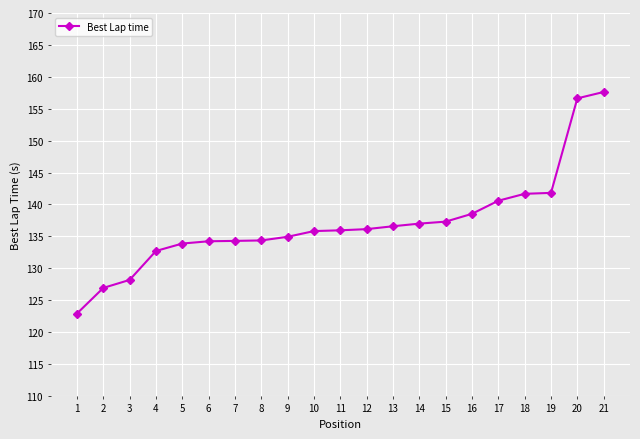

What is the average value?

137.0